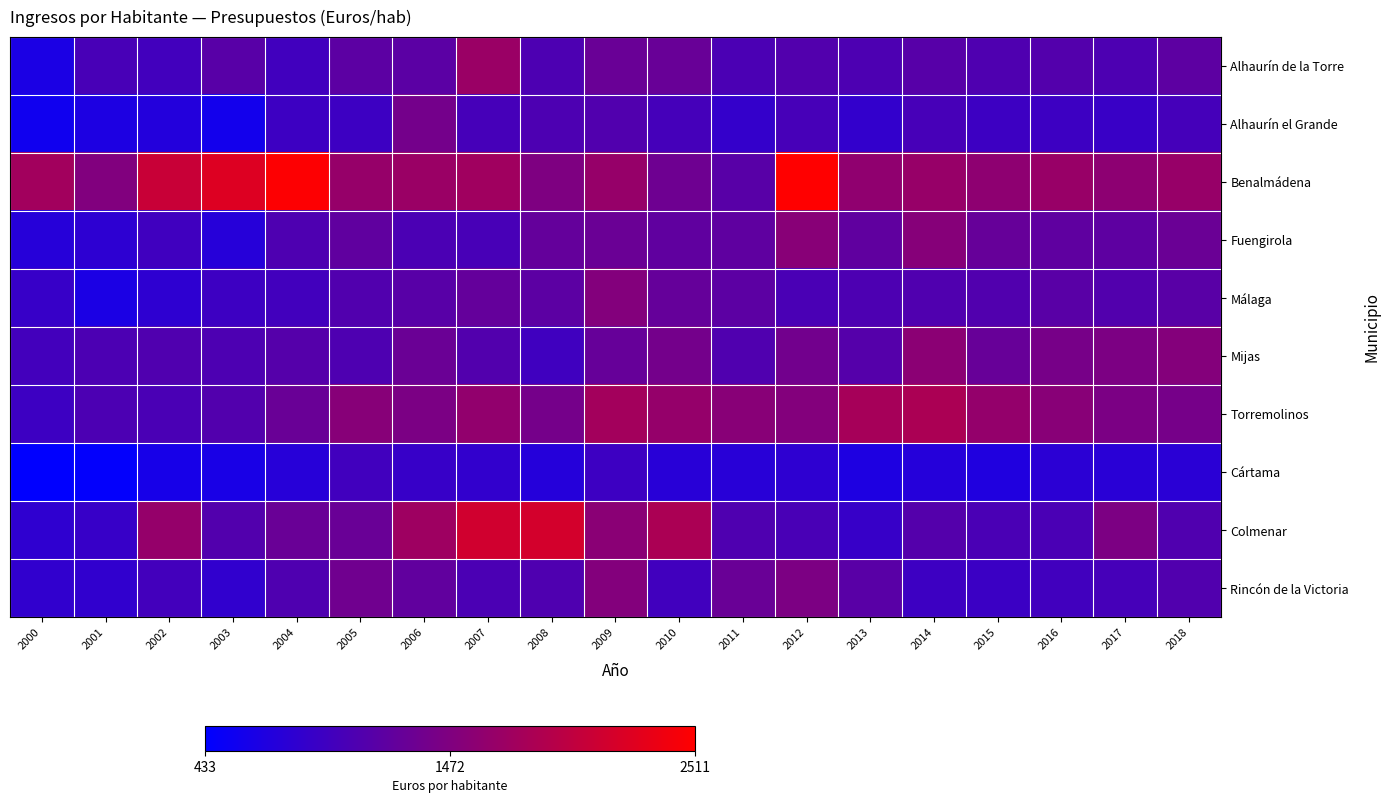

What is the total value across all series at 2000?

8613.6